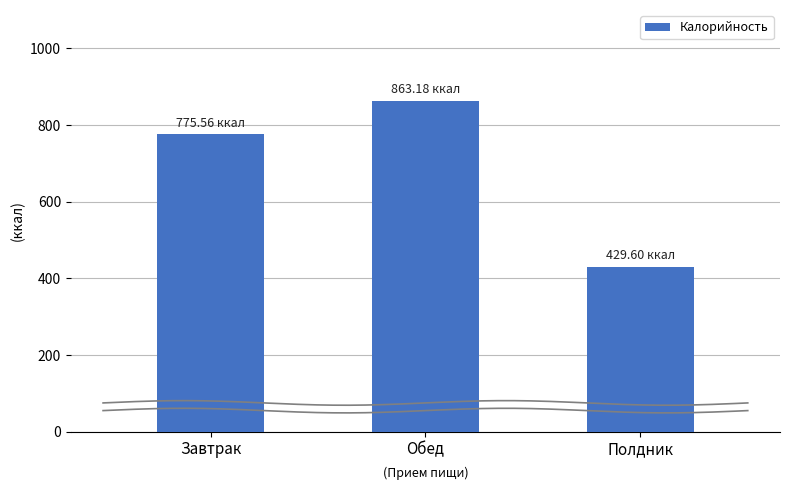

Rank the categories by value from highest to lowest.

Обед, Завтрак, Полдник